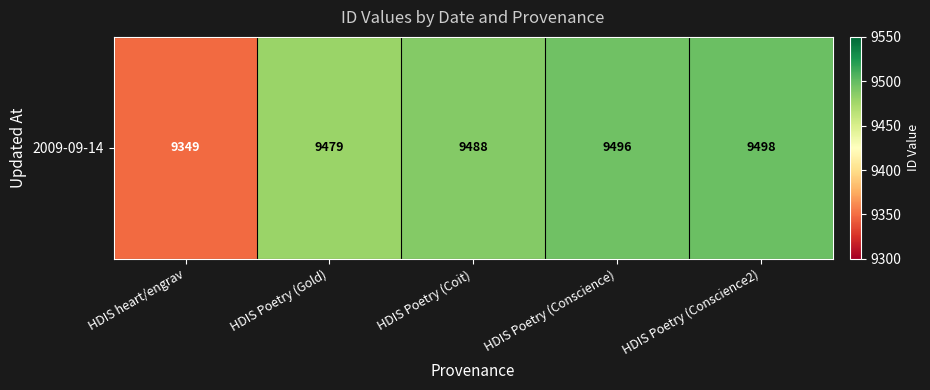

The value at HDIS Poetry (Coit) is 5533. True or false?

False